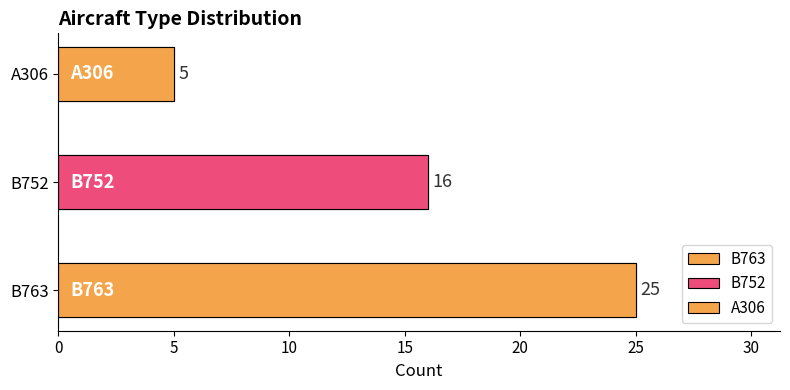

What is the difference between the values at A306 and B752?

11